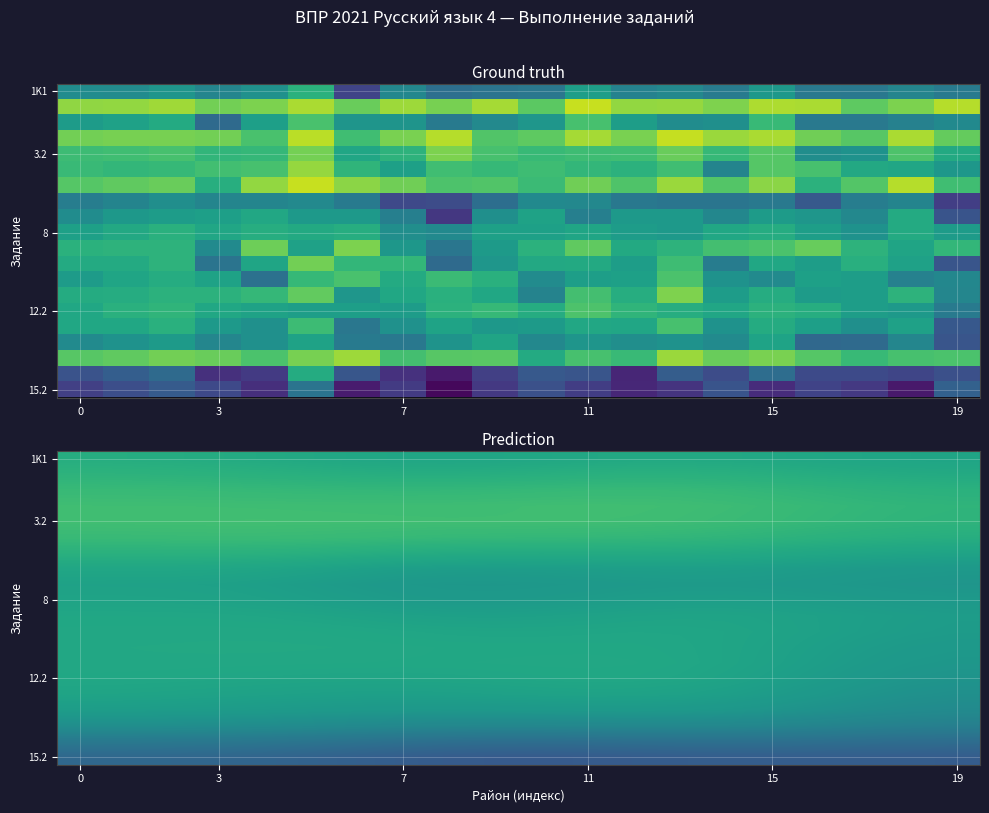

What is the greatest value displayed?

77.2